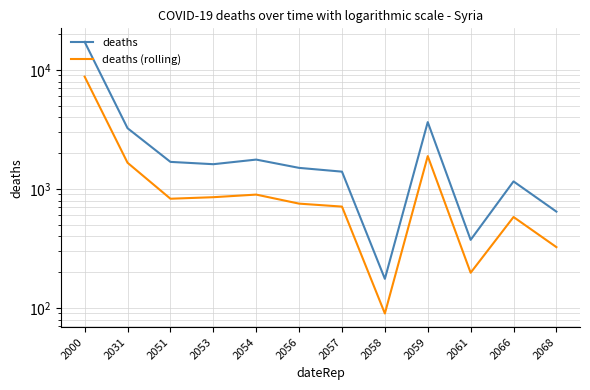

How many categories are shown in the chart?

12